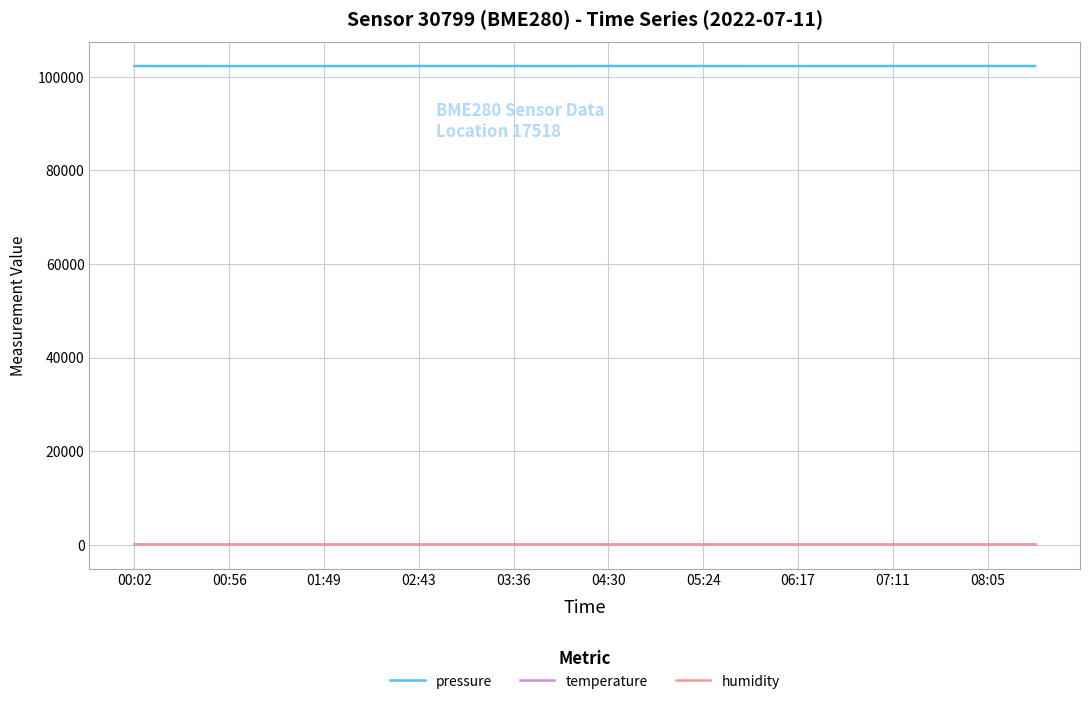

Which series has the widest spread of values?

pressure